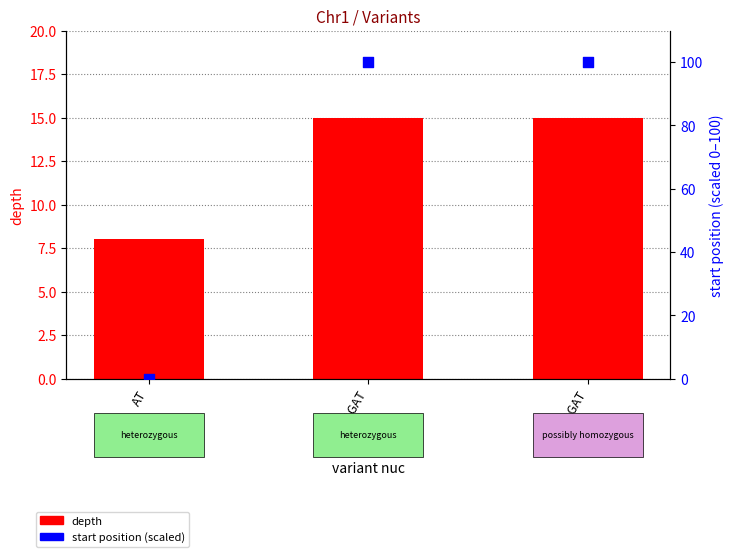

At which category is the sum across all series the highest?

CAAATAGAT